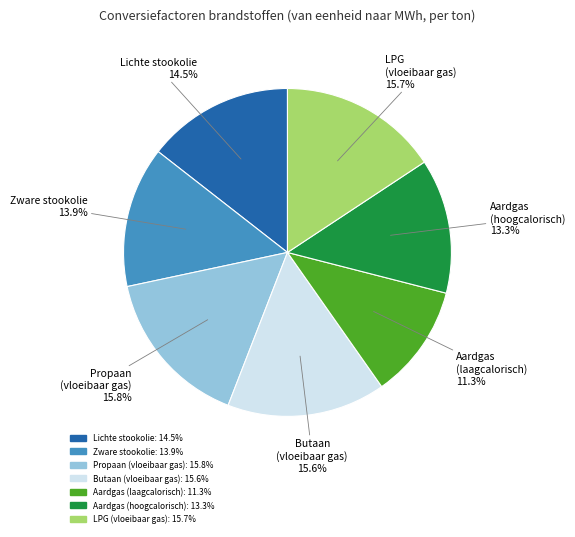

What is the ratio of the value at Lichte stookolie to the value at Zware stookolie?

1.0